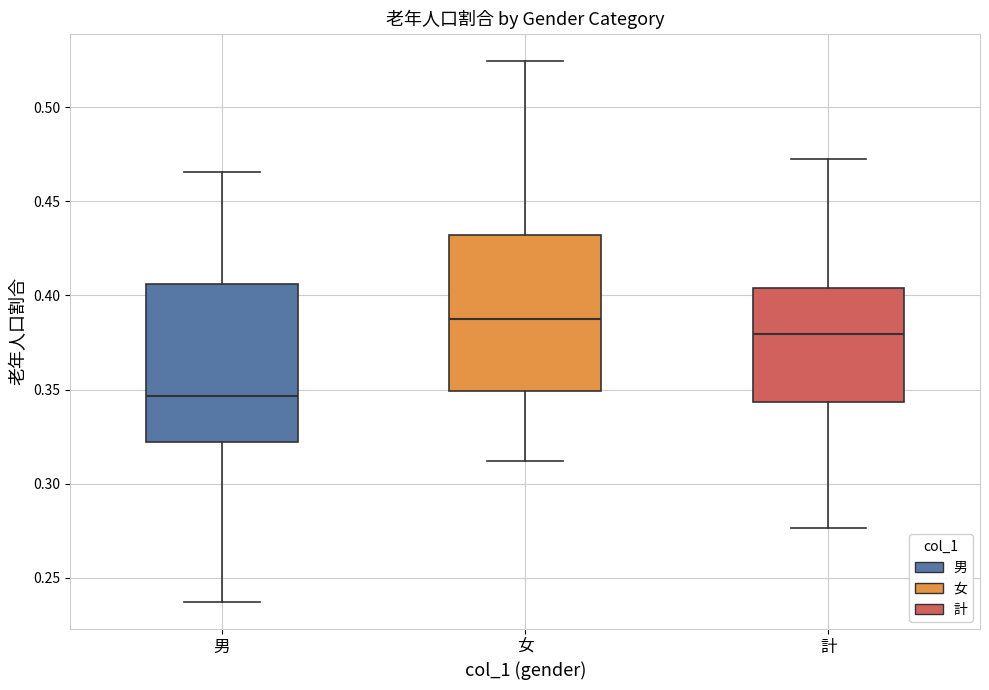

Reading left to right, transcribe this box plot: for each box, give where its median line is, the range the box spans, and where its two whiskers end, as read against the y-axis. The values are not printed on the chart, so give them approximately, as read against the axis.

男: median 0.345, box 0.320 to 0.405, whiskers 0.235 to 0.465
女: median 0.385, box 0.350 to 0.430, whiskers 0.310 to 0.525
計: median 0.380, box 0.345 to 0.405, whiskers 0.275 to 0.475